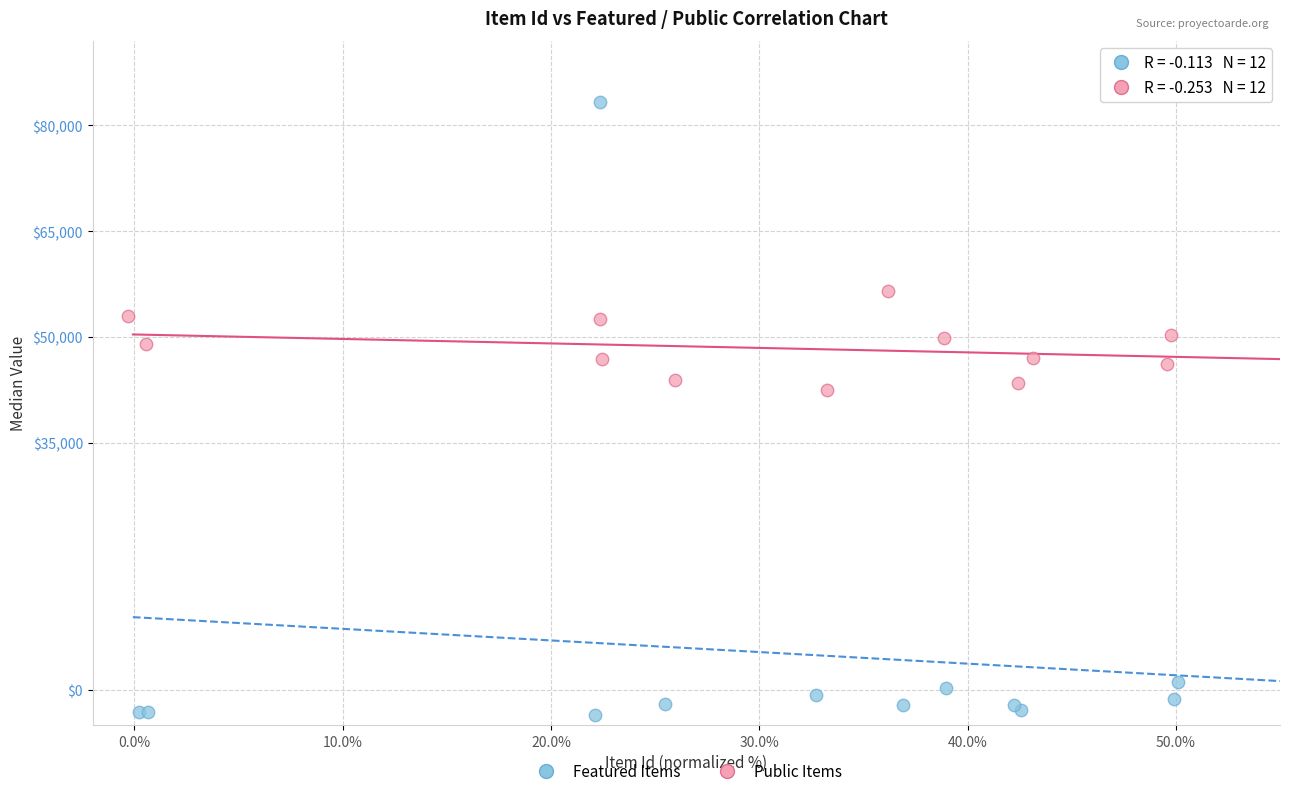

What are all the series names shown in the legend?

Featured Items, Public Items